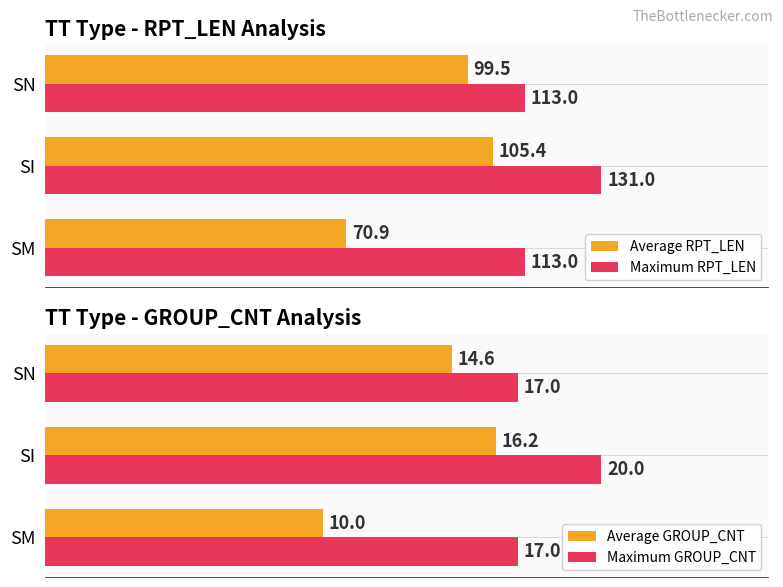

What are all the series names shown in the legend?

Average RPT_LEN, Maximum RPT_LEN, Average GROUP_CNT, Maximum GROUP_CNT